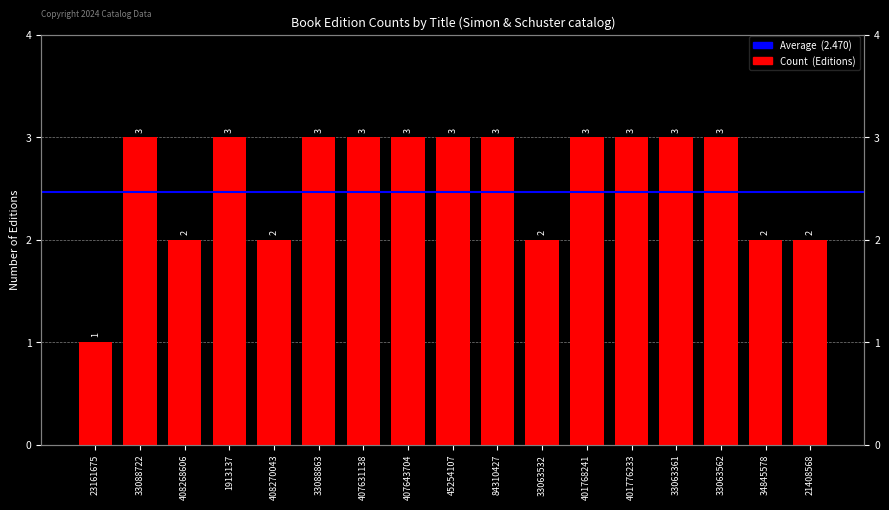

Reading left to right, list all the values displayed in this chart.

1	3	2	3	2	3	3	3	3	3	2	3	3	3	3	2	2